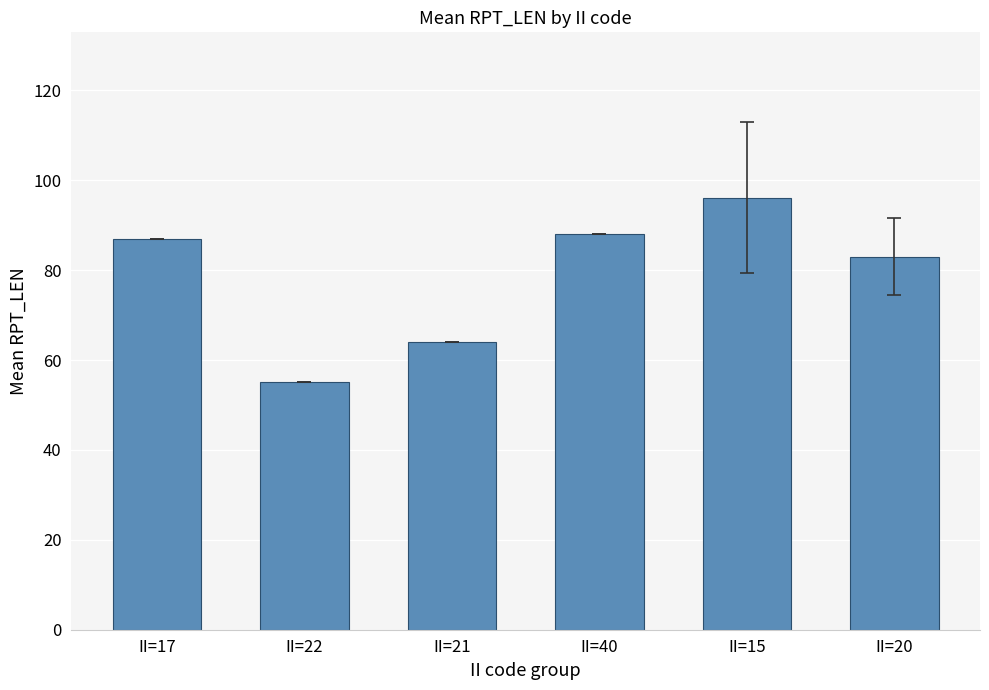

What is the difference between the values at II=22 and II=21?

9.0